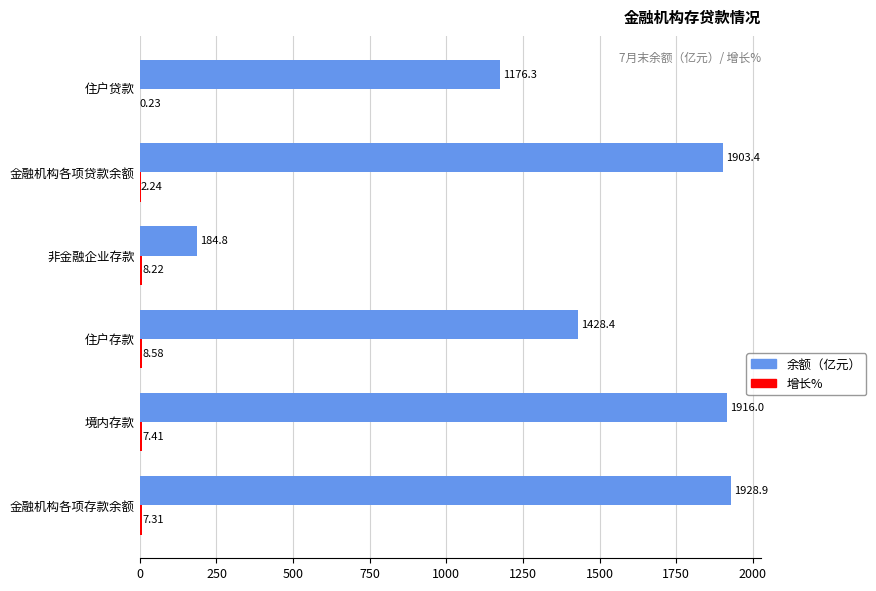

Where is 余额（亿元） nearest to the value 1056?

住户贷款